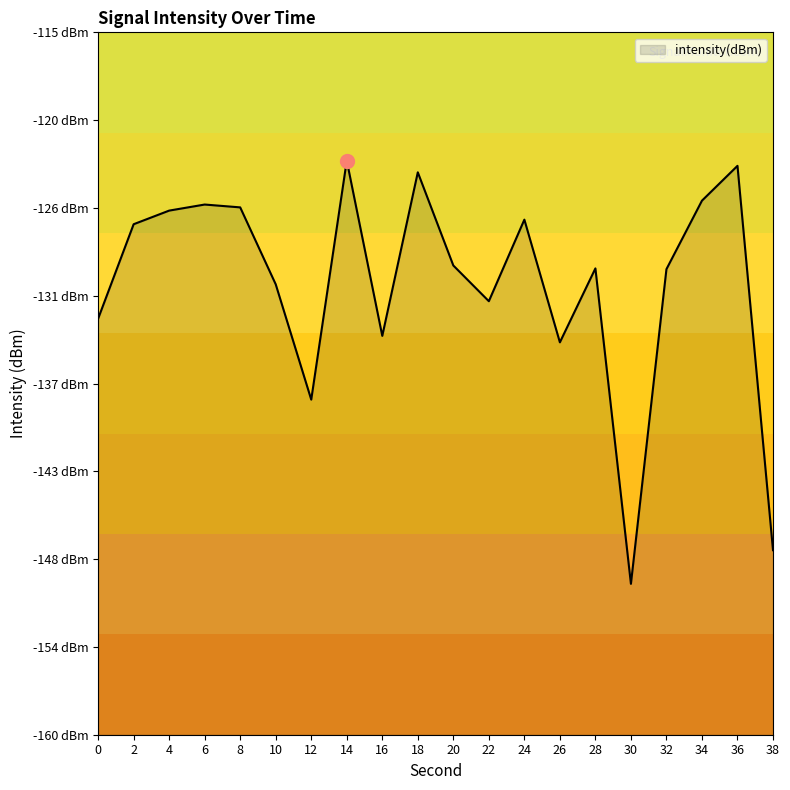

What is the difference between the maximum and minimum values?

27.1